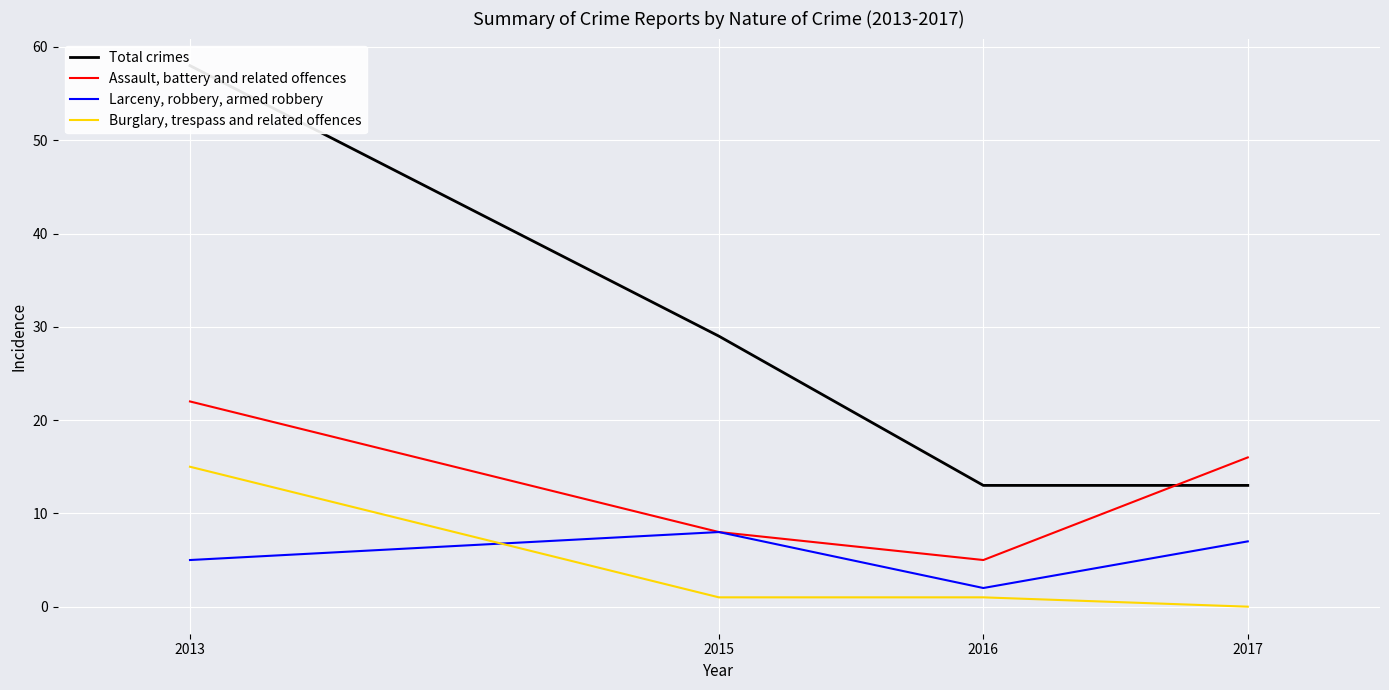

What is the maximum value shown in the chart?

58